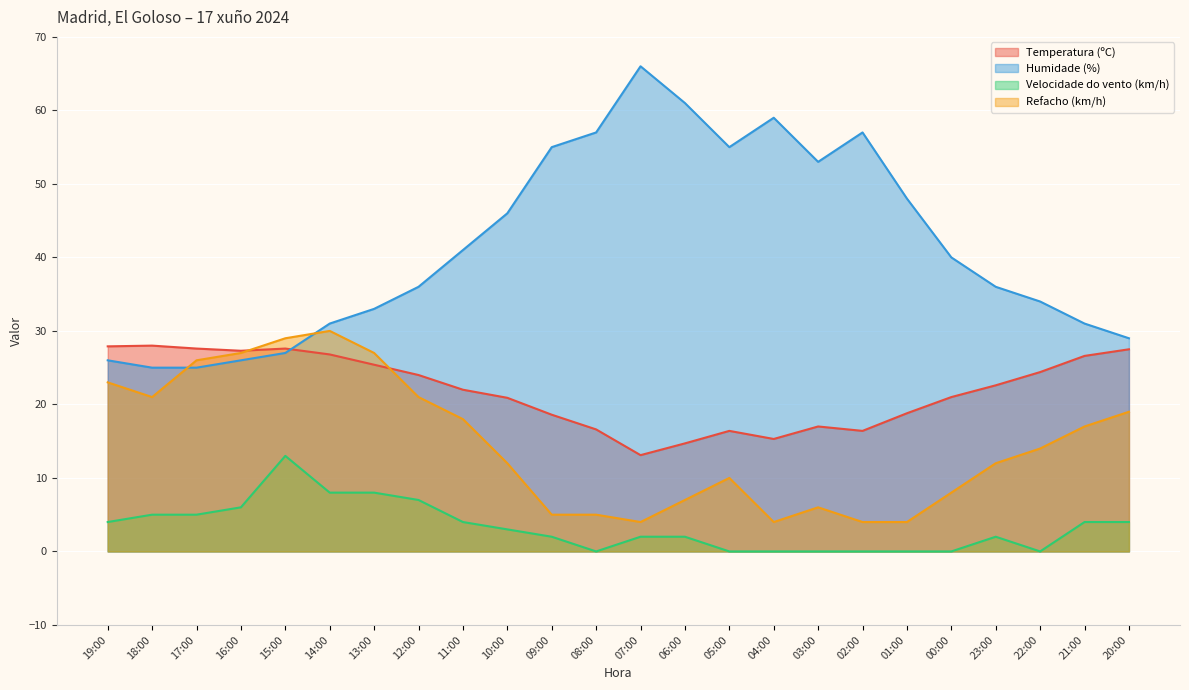

What is the total value across all series at 12:00?

88.0